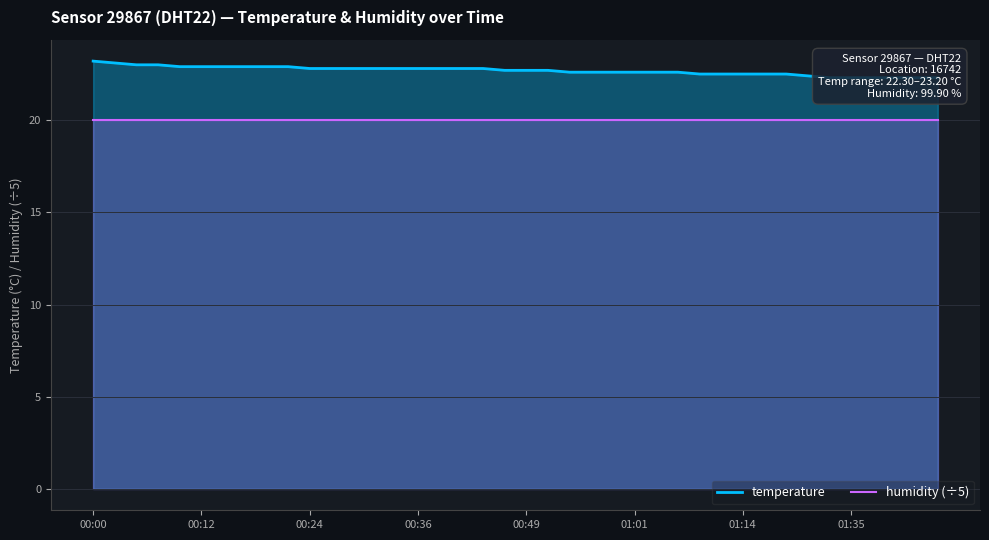

Between 00:24 and 31, which is larger?

00:24